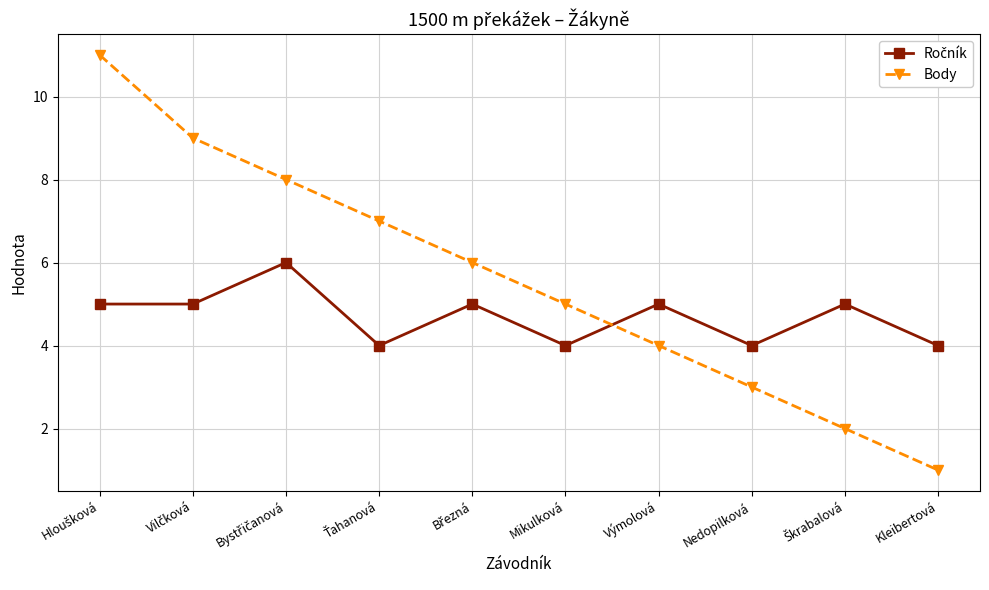

True or false: Body has more than 0 interior local peaks.

False